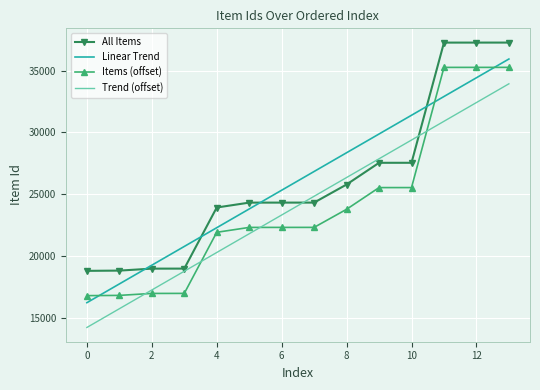

List the series in order of their peak value, highest first.

All Items, Linear Trend, Items (offset), Trend (offset)